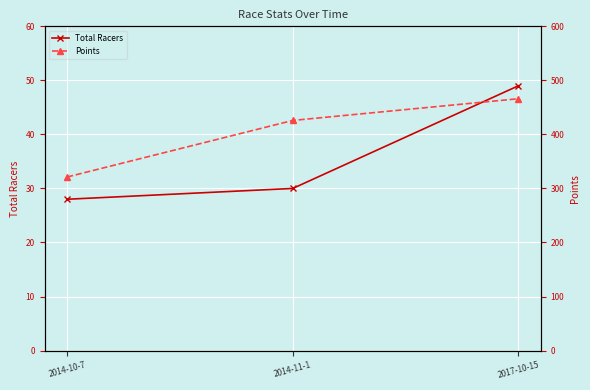

How many lines are shown in the chart?

2